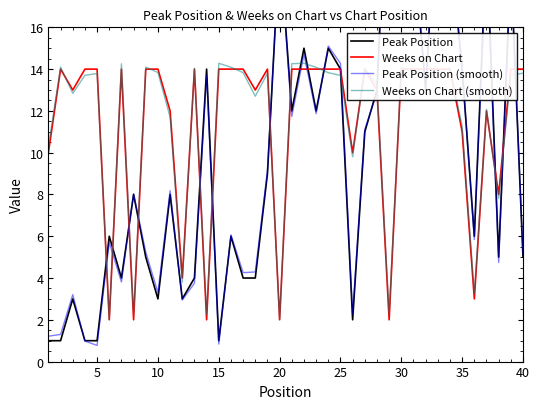

Which series has the largest total across all categories?

Weeks on Chart